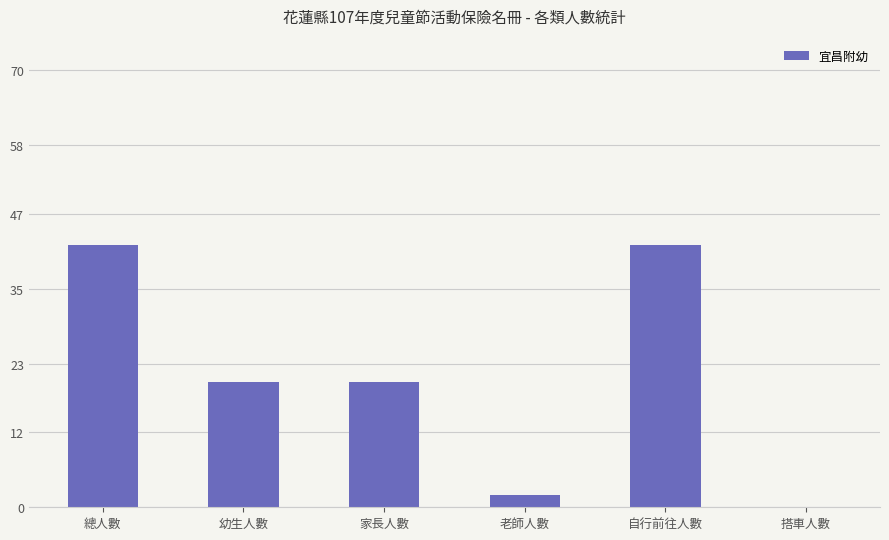

Reading left to right, what are all the values shown in this chart?

42	20	20	2	42	0